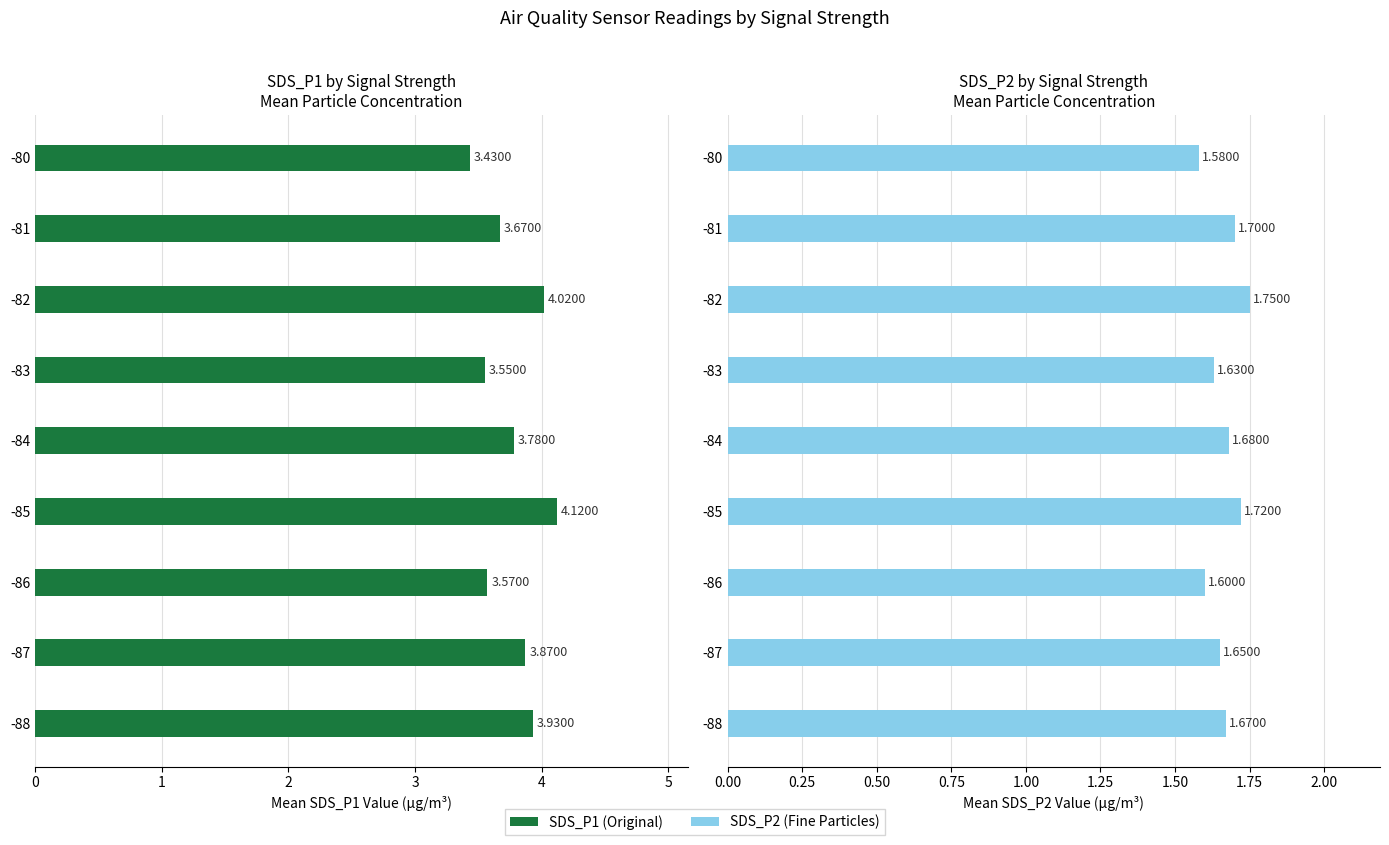

List the series in order of their peak value, lowest first.

SDS_P2, SDS_P1